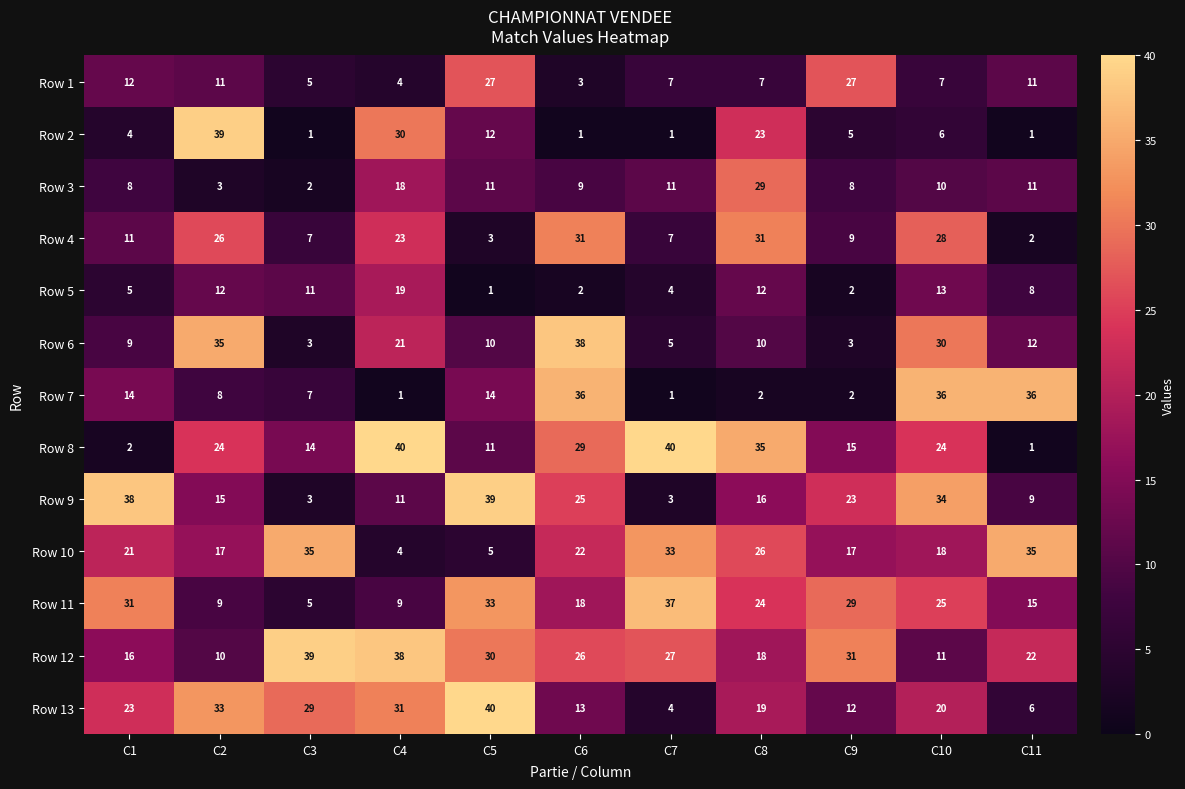

What is the difference between the maximum and second lowest values in the Row 10 series?

30